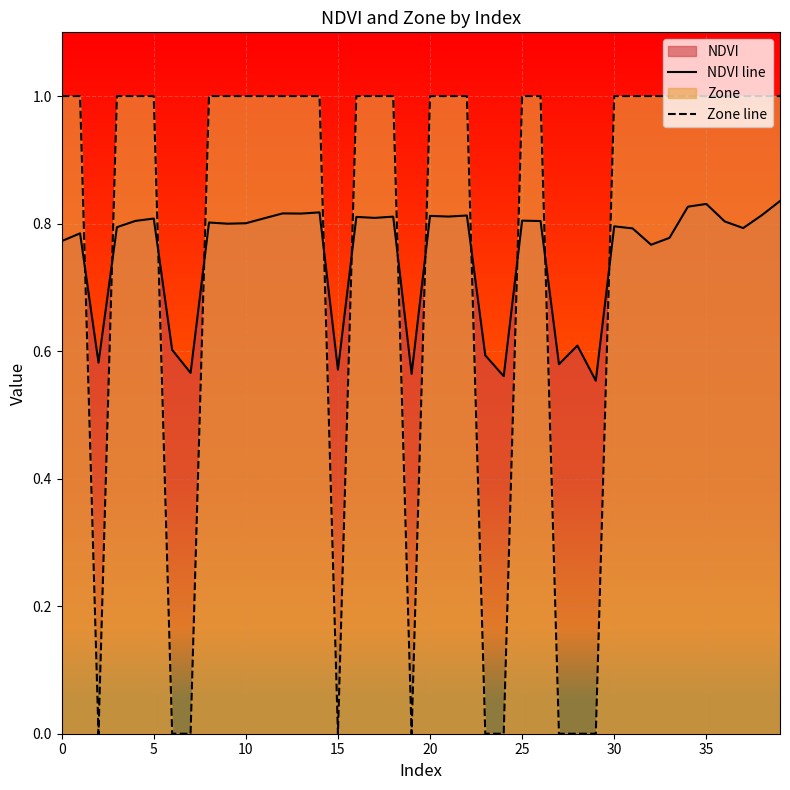

How many times do NDVI line and Zone line cross each other?

12